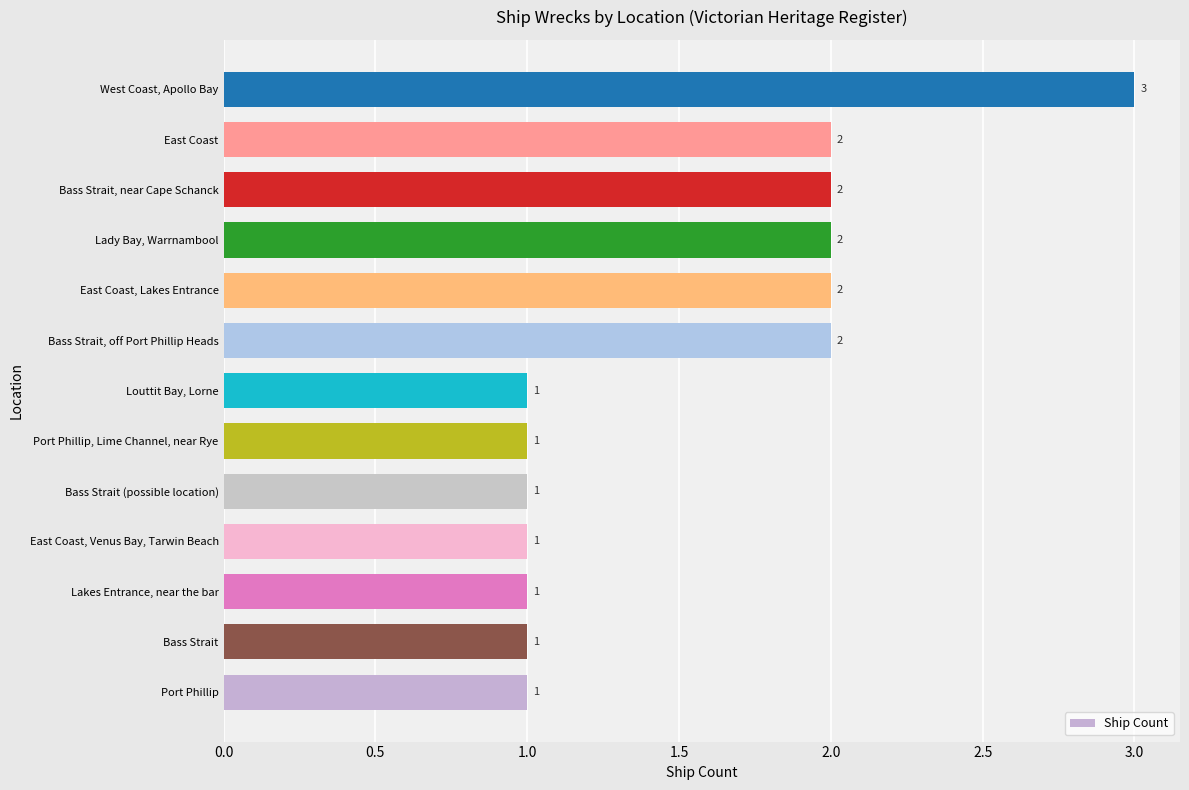

What is the ratio of the value at Bass Strait to the value at Lady Bay, Warrnambool?

0.5